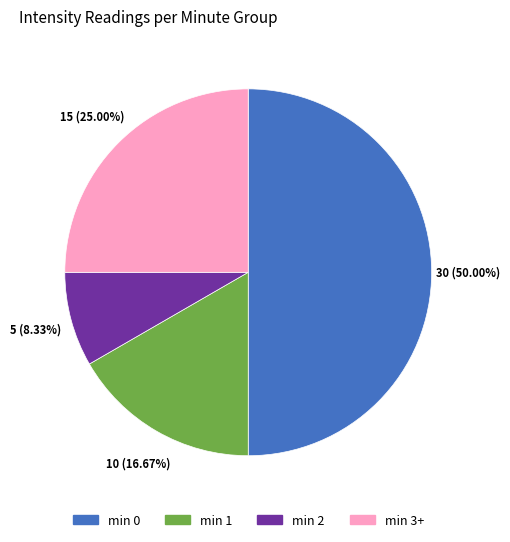

Between min 1 and min 3+, which is larger?

min 3+